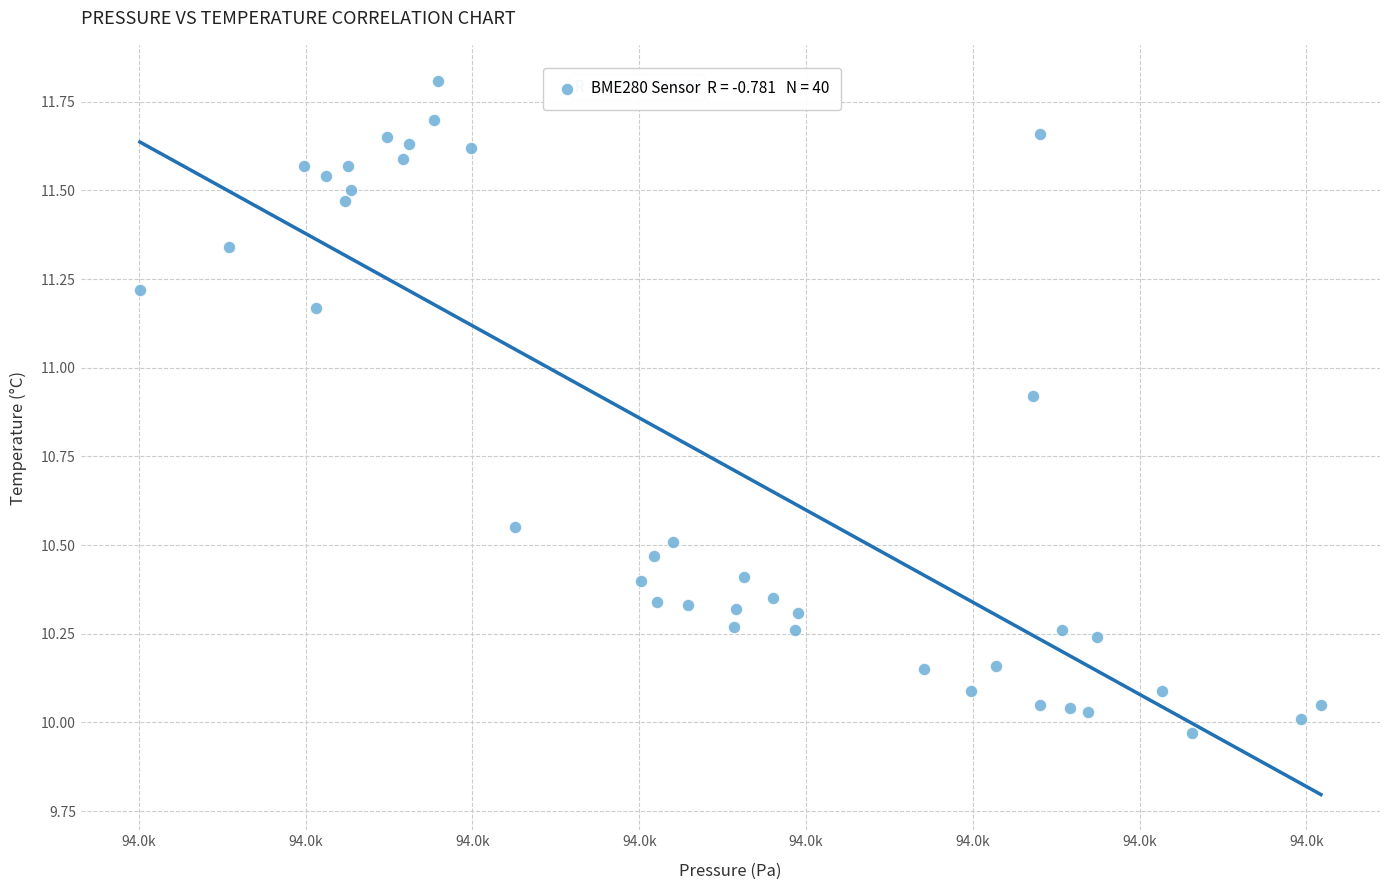

What is the range of X values (max minus min)?

70.8